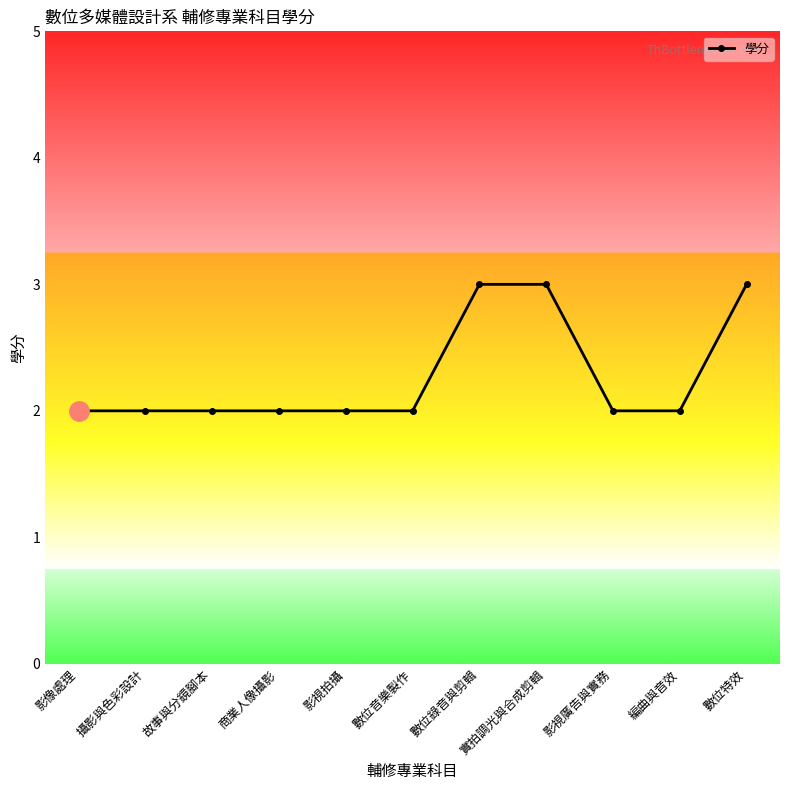

Reading left to right, list all the values displayed in this chart.

影像處理=2	攝影與色彩設計=2	故事與分鏡腳本=2	商業人像攝影=2	影視拍攝=2	數位音樂製作=2	數位錄音與剪輯=3	實拍調光與合成剪輯=3	影視廣告與實務=2	編曲與音效=2	數位特效=3